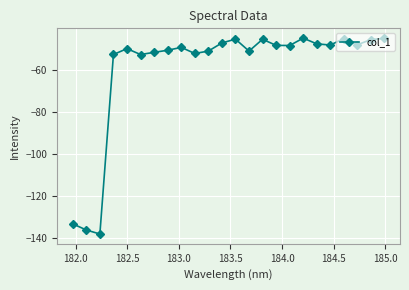

How many points are lower than both their immediate neighbors (excluding endpoints)?

7